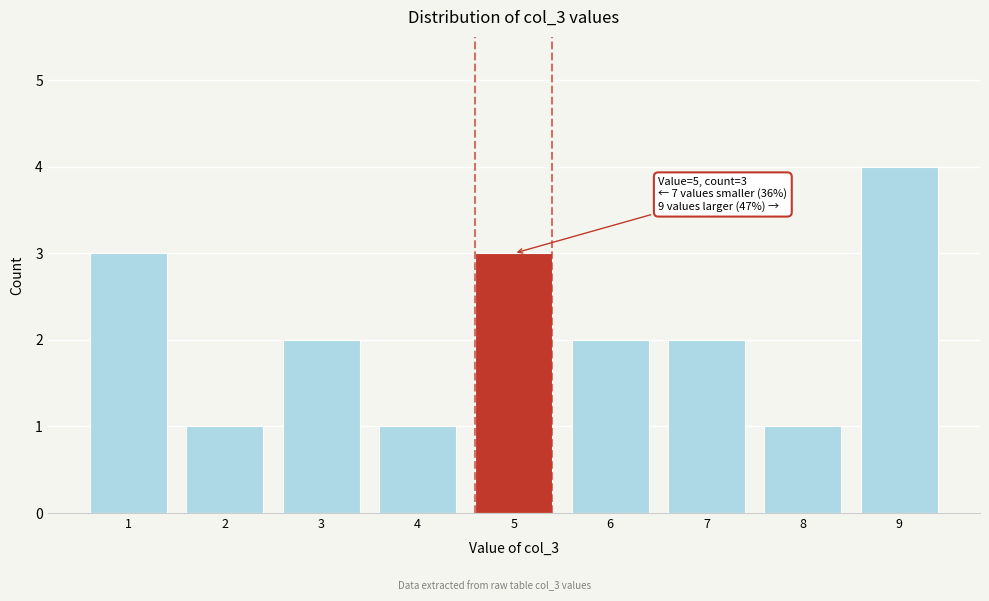

Which range on the x-axis has the tallest bar?

8.5 to 9.5